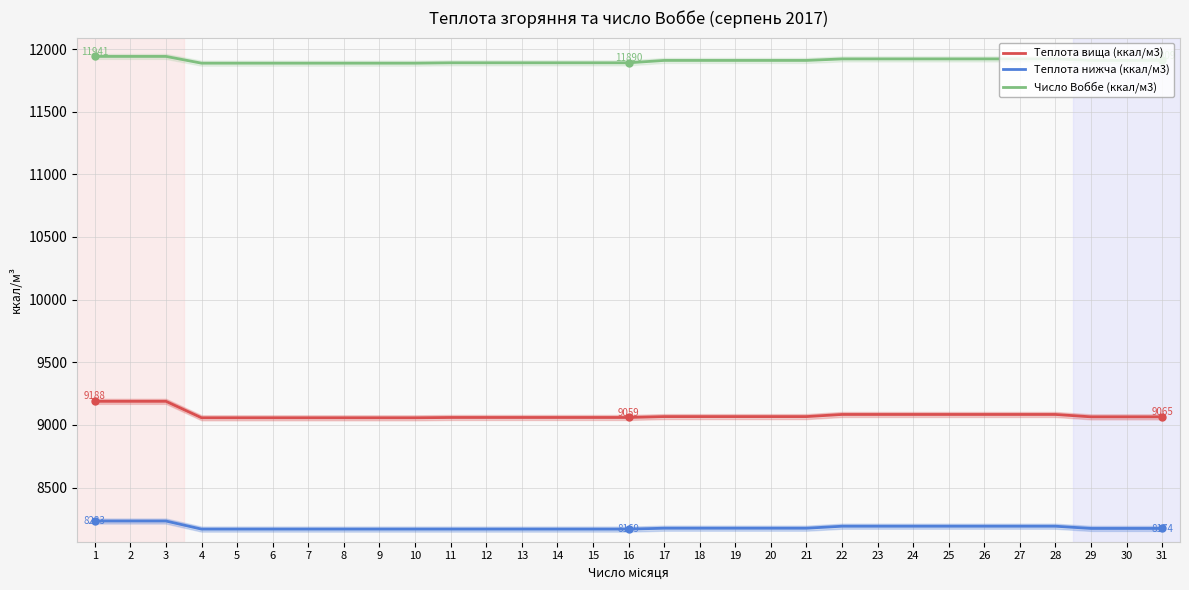

True or false: Число Воббе (ккал/м3) and Теплота вища (ккал/м3) intersect in this chart.

False